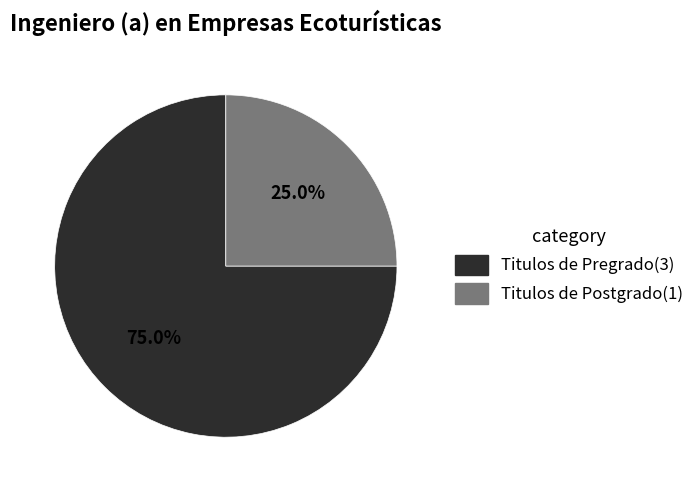

Is there a majority slice in this chart?

Yes